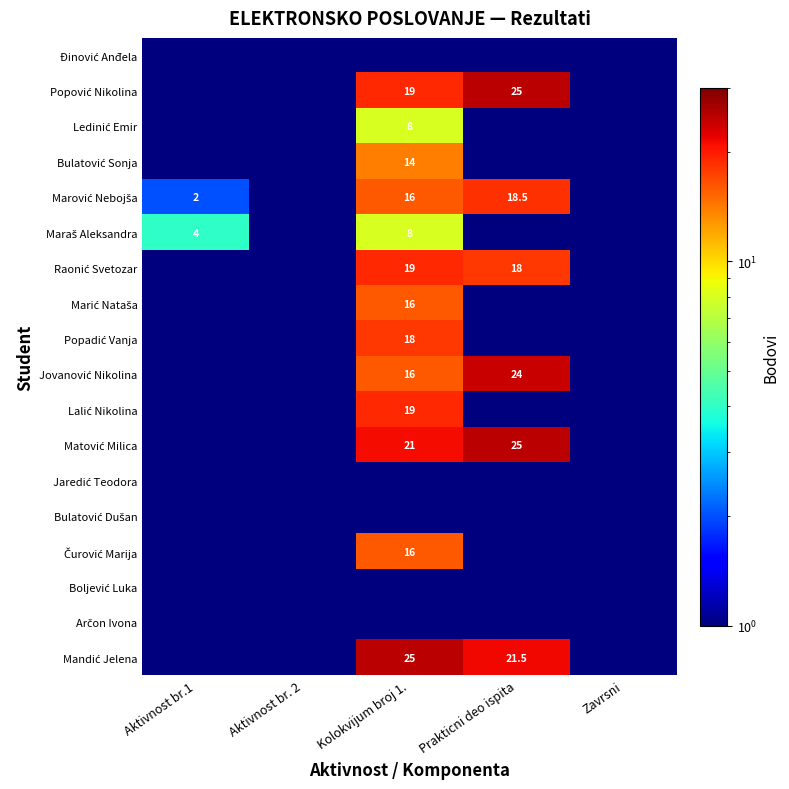

Which series has the largest total across all categories?

Mandić Jelena